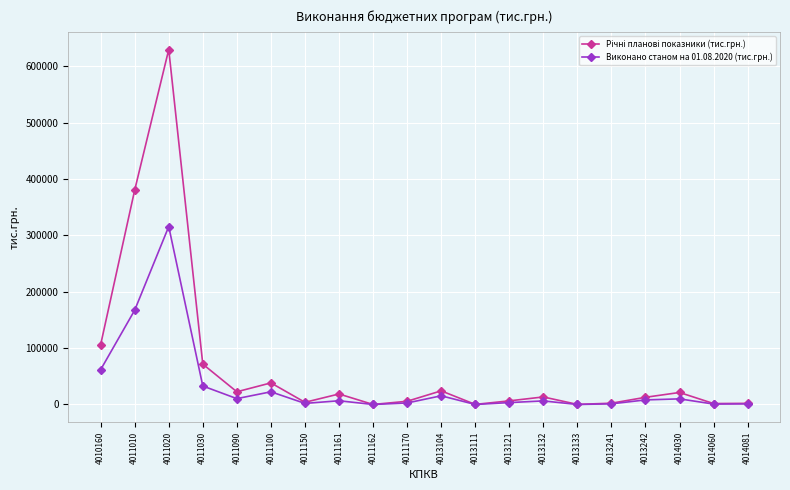

What is the difference between the highest and lowest values at 4011010?

213002.2